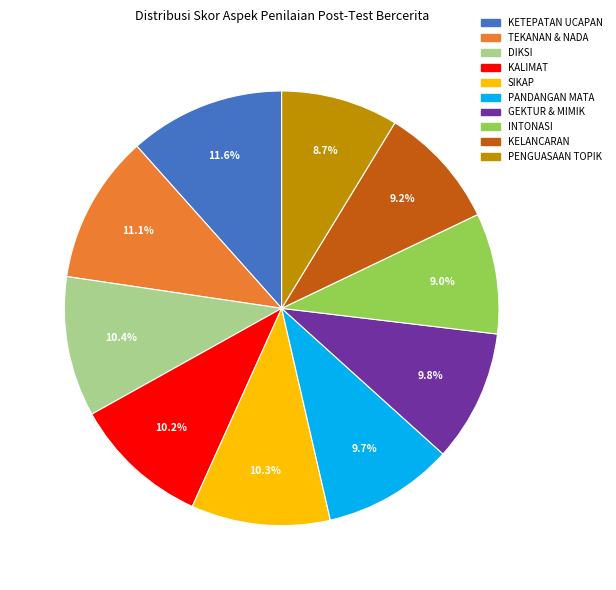

Does KELANCARAN account for over 50% of the chart?

No